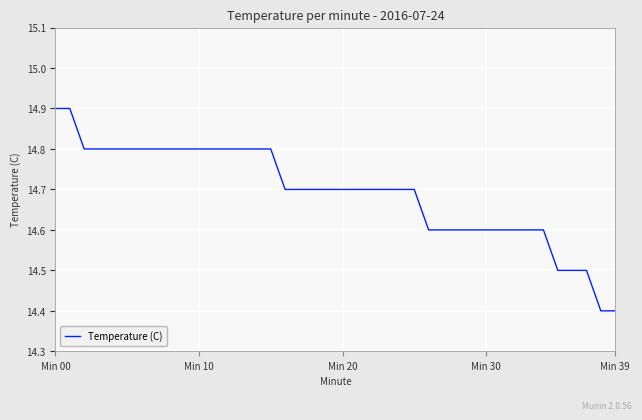

What is the average value?

14.7